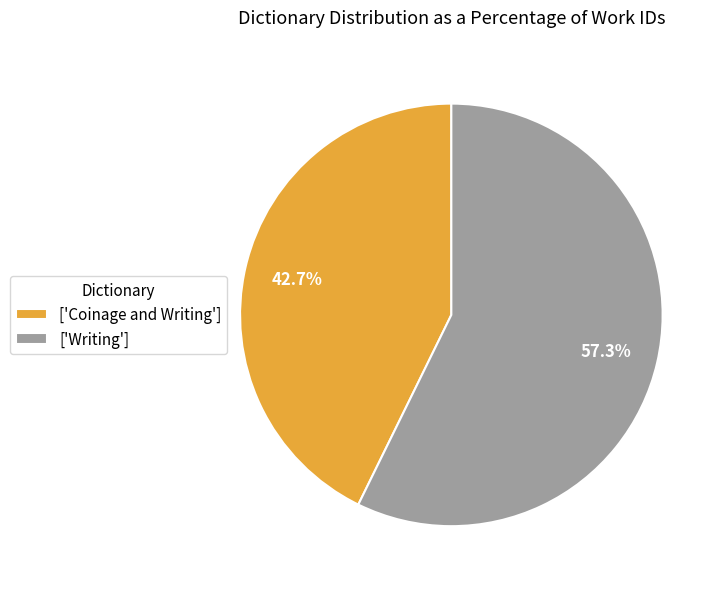

What is the ratio of the value at ['Coinage and Writing'] to the value at ['Writing']?

0.7